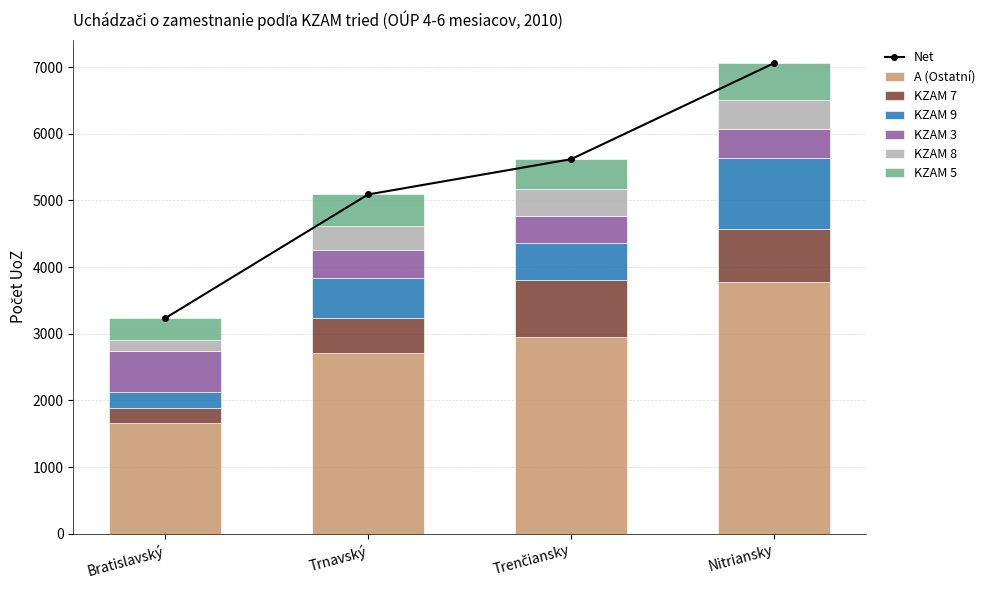

At which category does the chart reach its peak across all series?

Nitriansky kraj